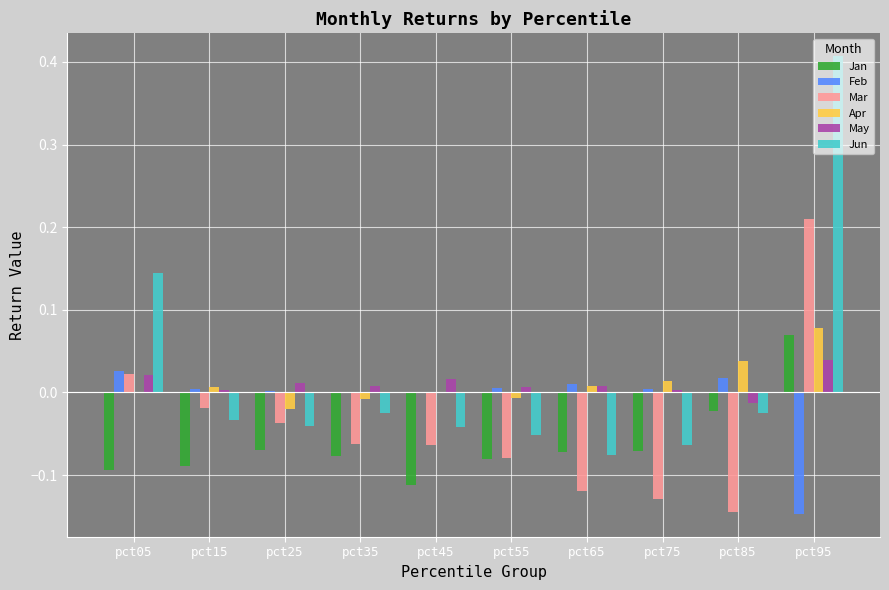

What are all the series names shown in the legend?

Jan, Feb, Mar, Apr, May, Jun